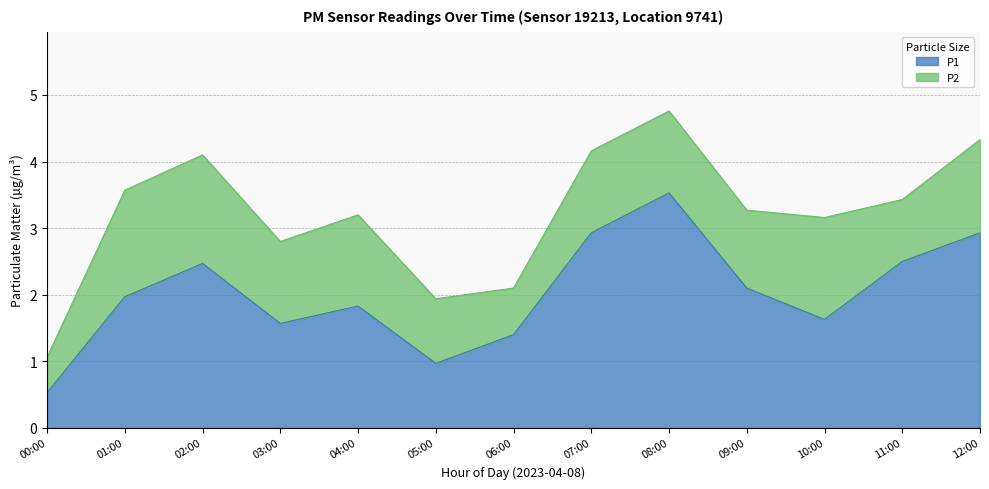

How many values exceed 1?

11